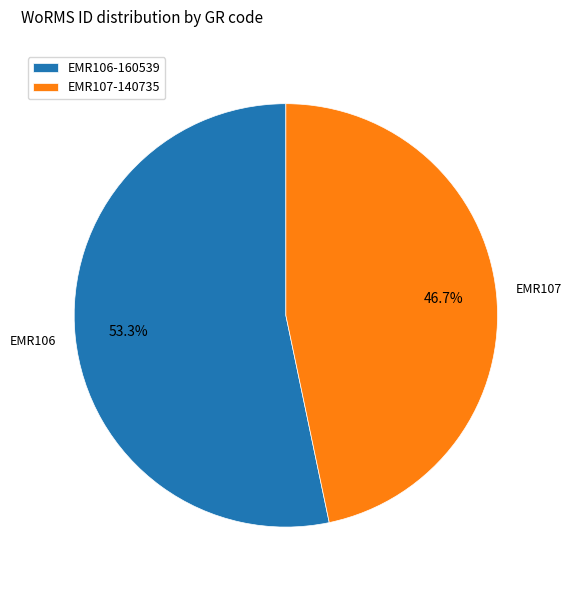

Do EMR106 and EMR107 together represent more than half of the pie?

Yes